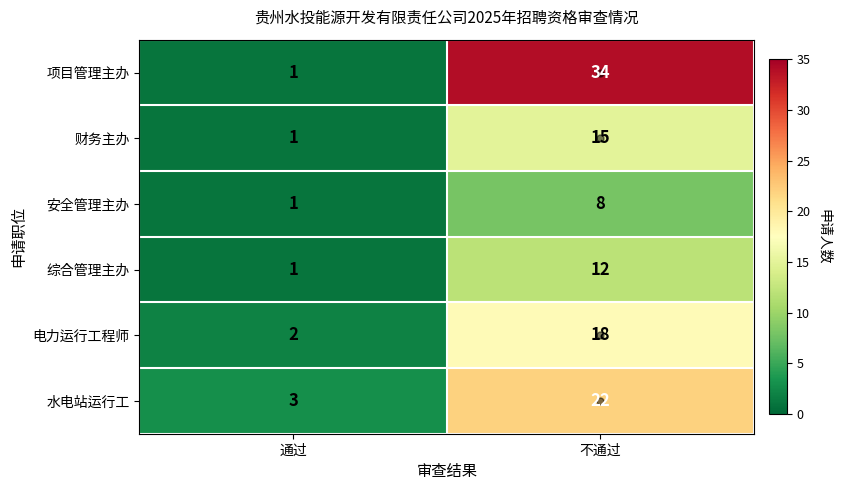

Where is 安全管理主办 nearest to the value 4?

通过